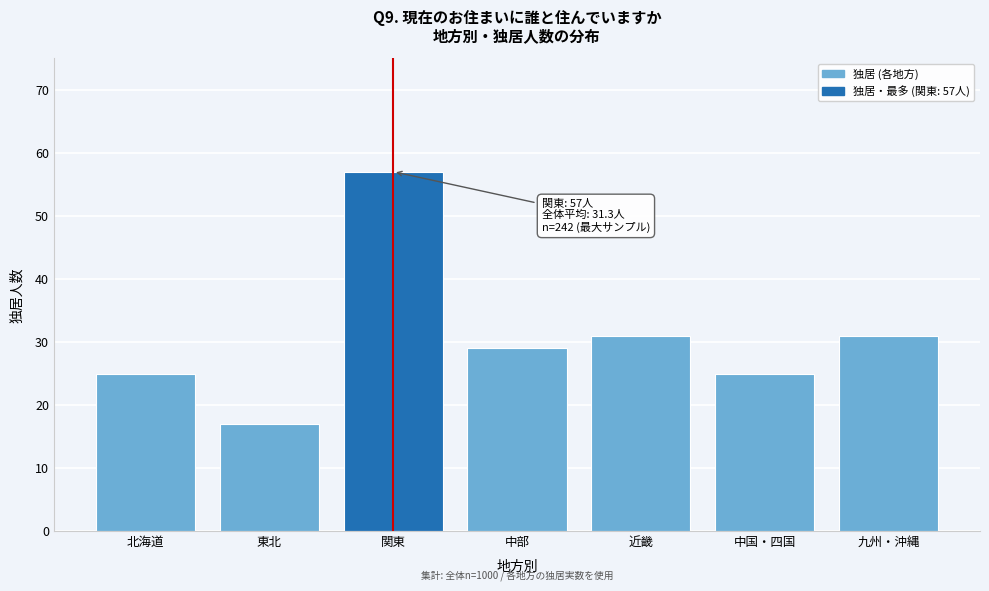

Reading left to right, what are all the values shown in this chart?

北海道=25	東北=17	関東=57	中部=29	近畿=31	中国・四国=25	九州・沖縄=31